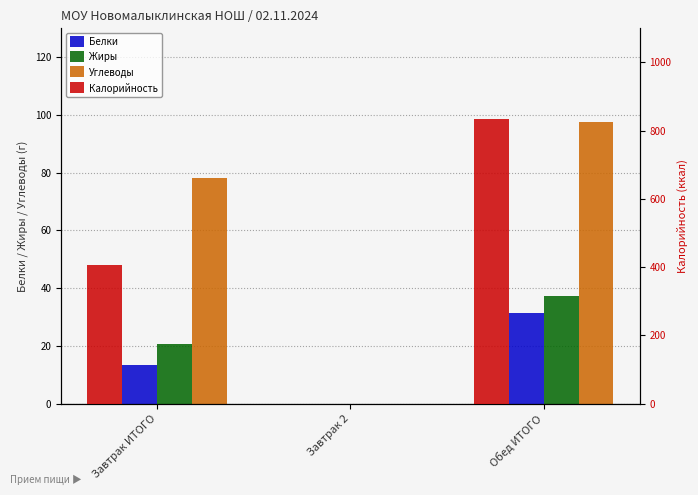

The Калорийность series shows 1254.6 at Обед ИТОГО. True or false?

False